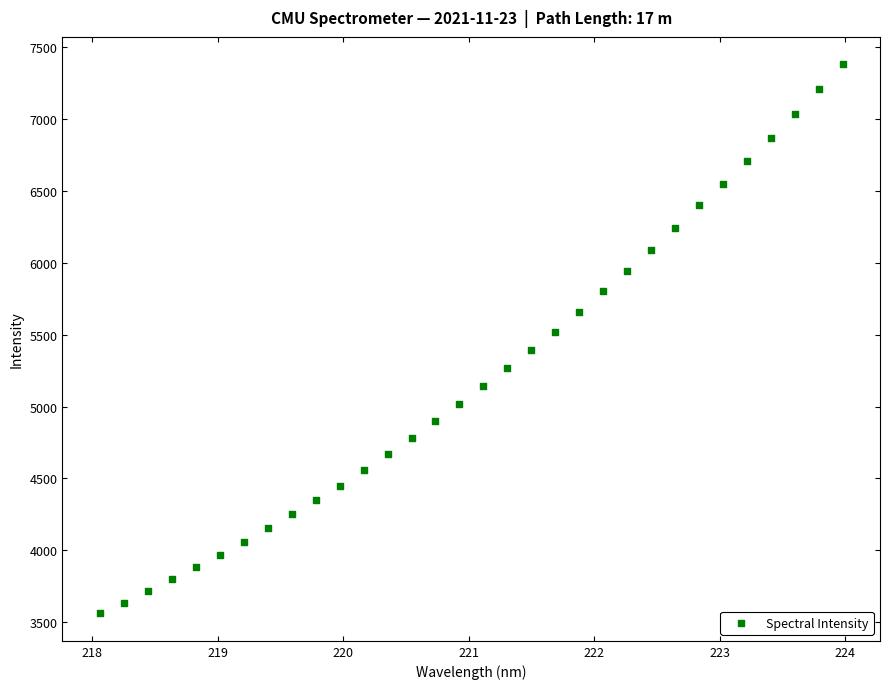

What is the range of Y values (max minus min)?

3816.6